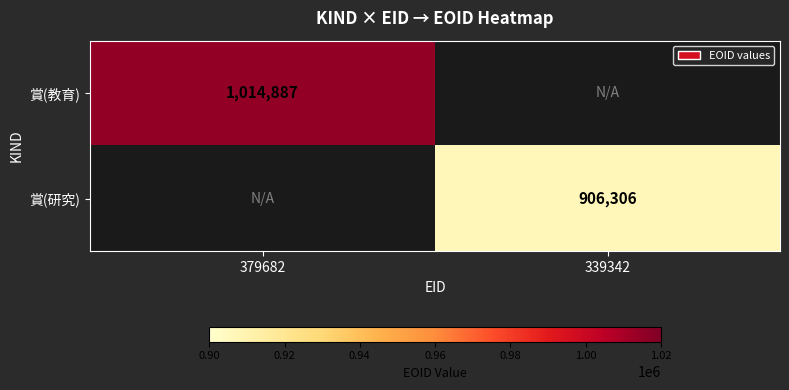

True or false: 賞(教育) has a value of 1820596 at 379682.

False